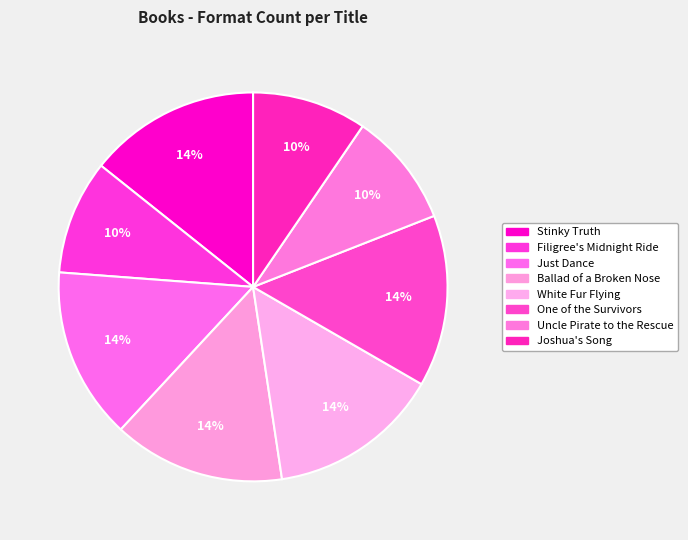

What percentage is the Ballad of a Broken Nose slice, to the nearest percent?

14%